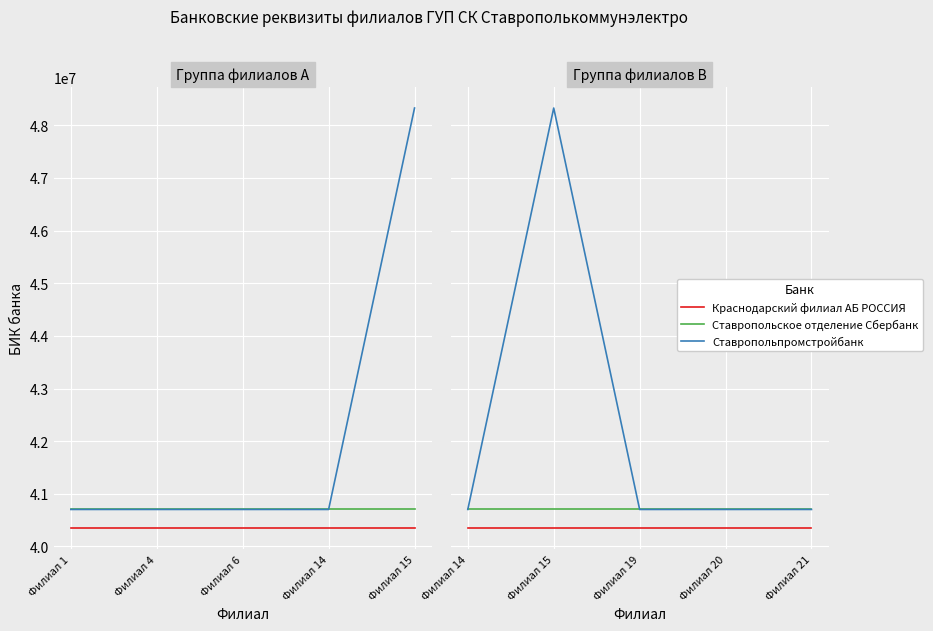

What is the smallest value displayed?

40349788